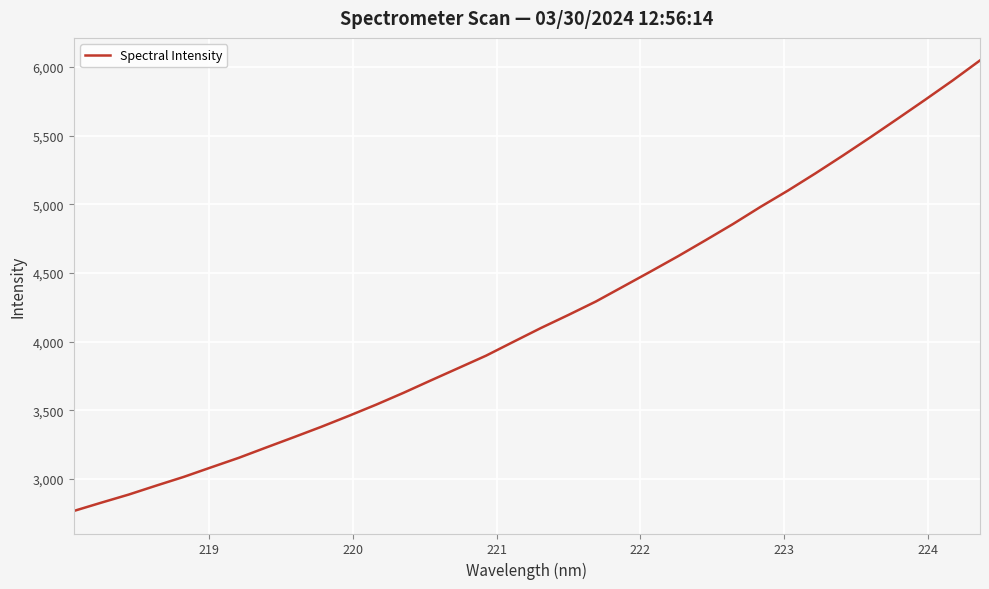

What is the difference between the maximum and minimum values?

3283.0